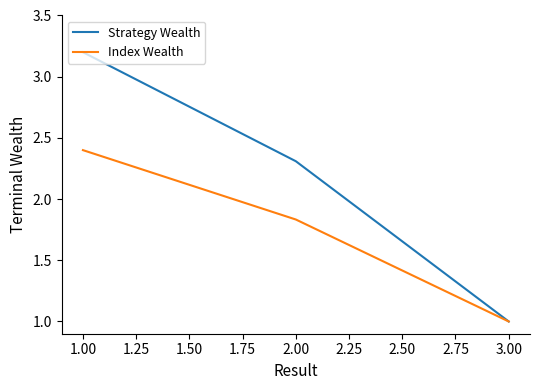

Rank the series by their average value, from highest to lowest.

Strategy Wealth, Index Wealth